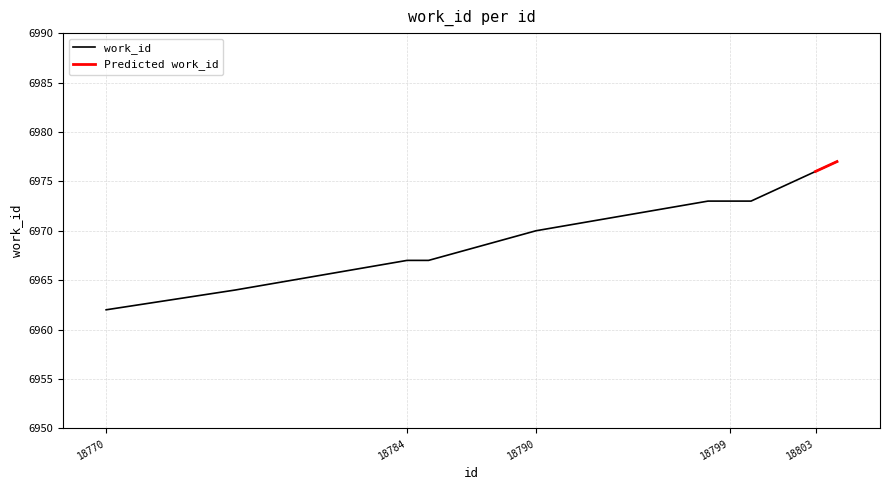

How many categories are shown in the chart?

10